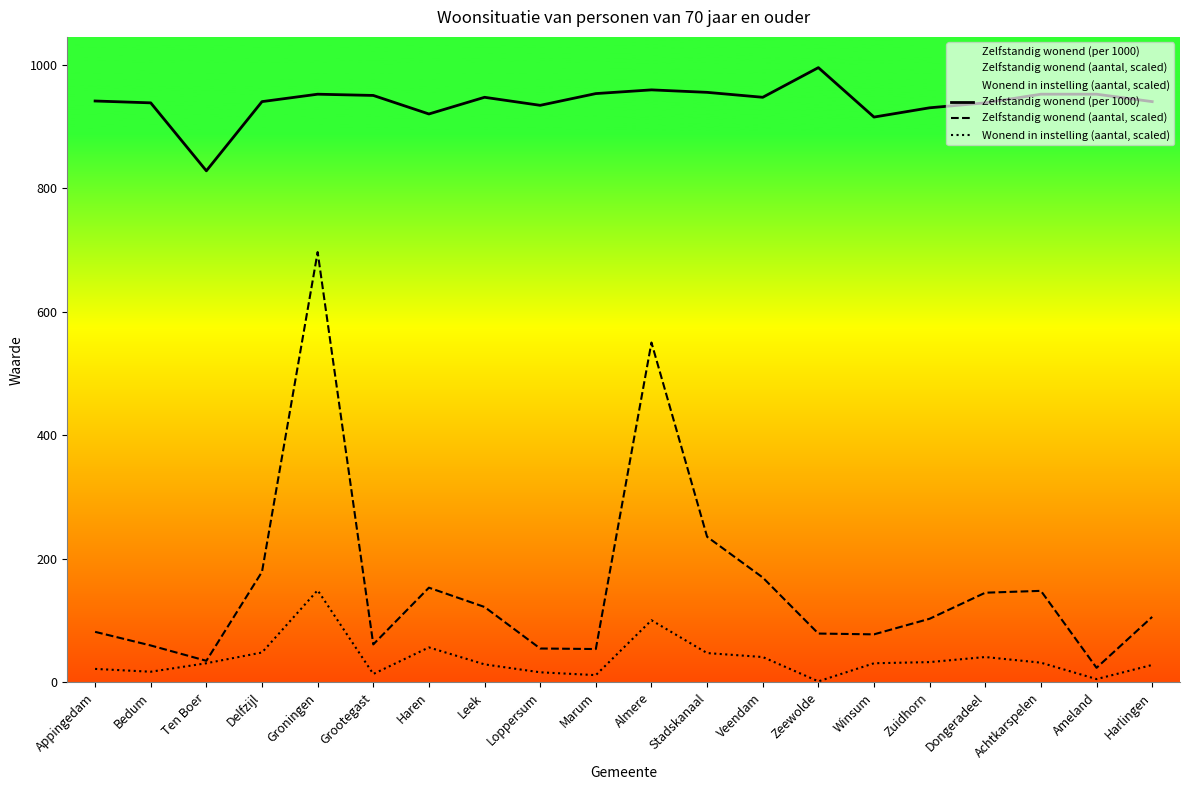

How many interior local valleys does the Zelfstandig wonend (per 1000) series have?

5